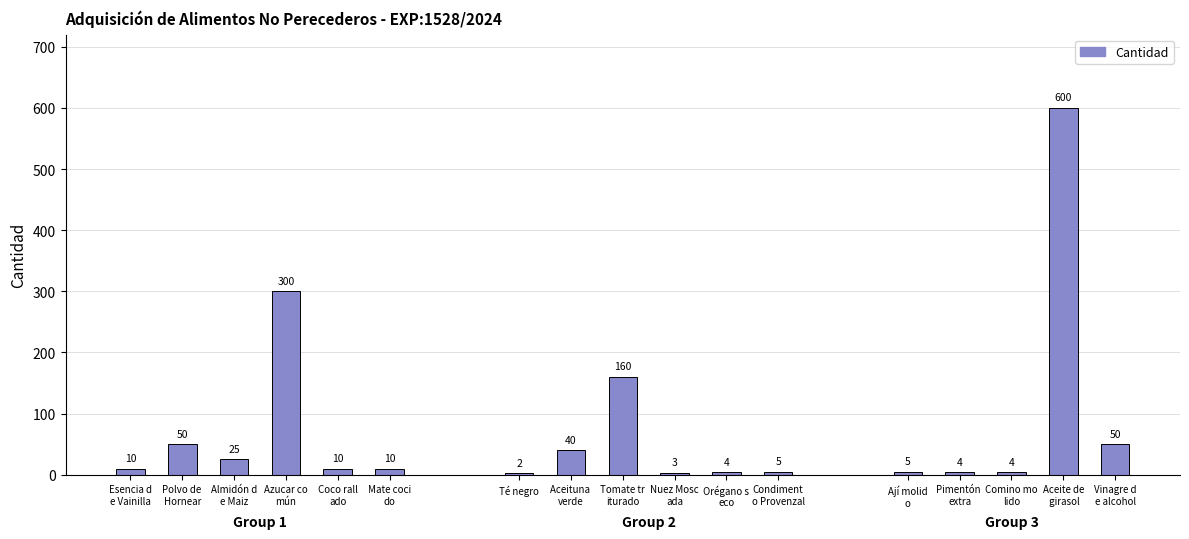

List the labels in order of value, largest first.

Aceite de girasol, Azucar común, Tomate triturado, Polvo de Hornear, Vinagre de alcohol, Aceituna verde, Almidón de Maiz, Esencia de Vainilla, Coco rallado, Mate cocido, Condimento Provenzal, Ají molido, Orégano seco, Pimentón extra, Comino molido, Nuez Moscada, Té negro